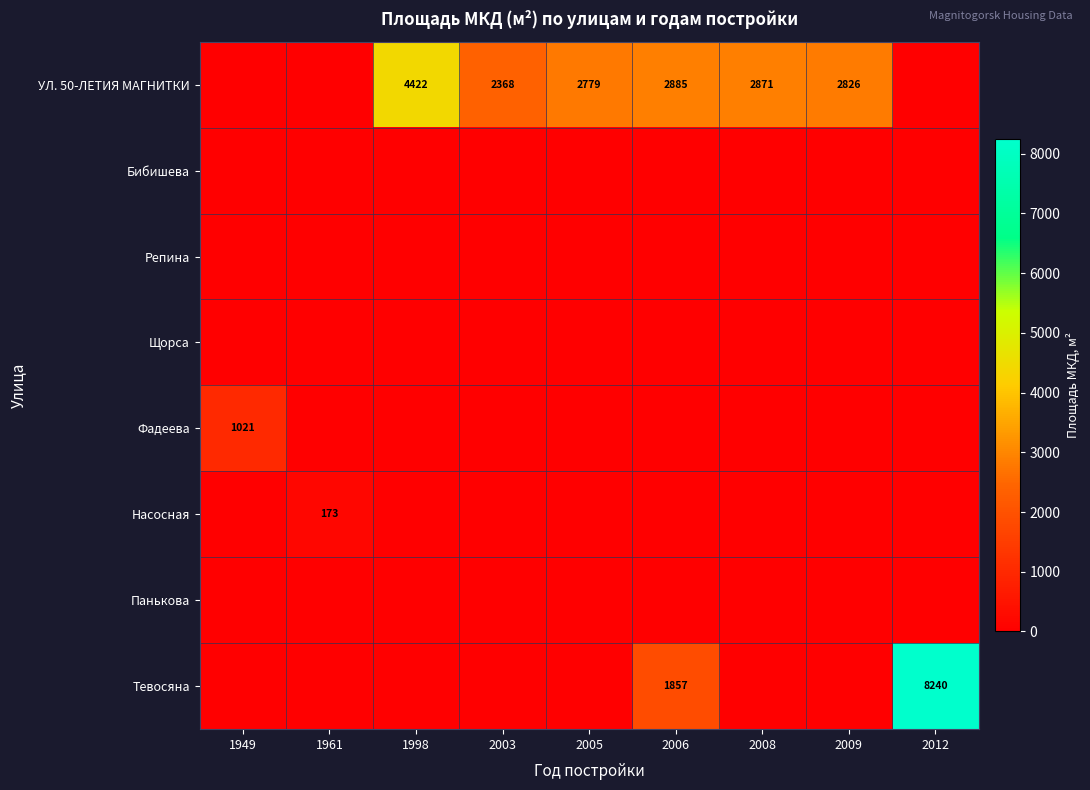

Is it true that Щорса equals 0.0 at 1949?

True